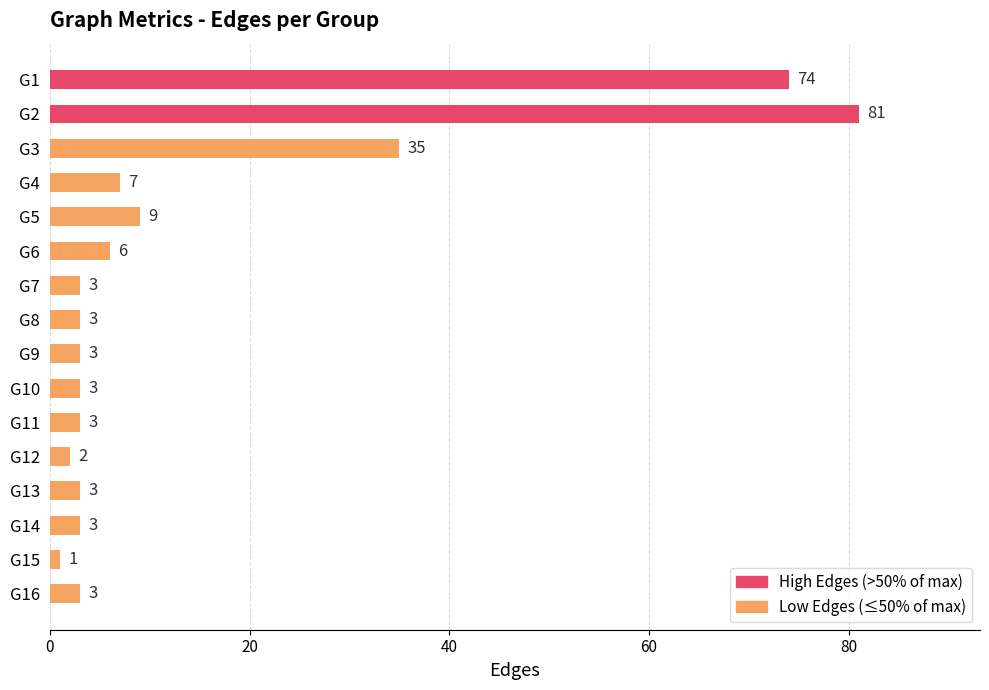

The value at G9 is 3. True or false?

True